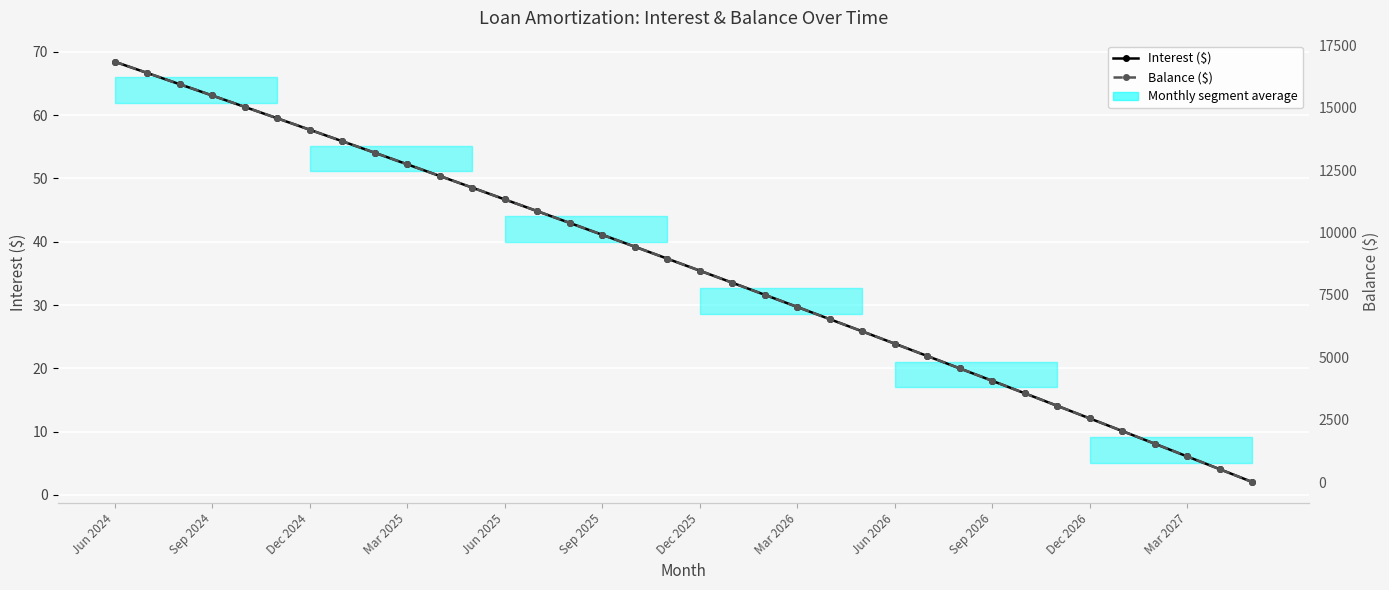

How many values in the Balance ($) series are below 8951?

18